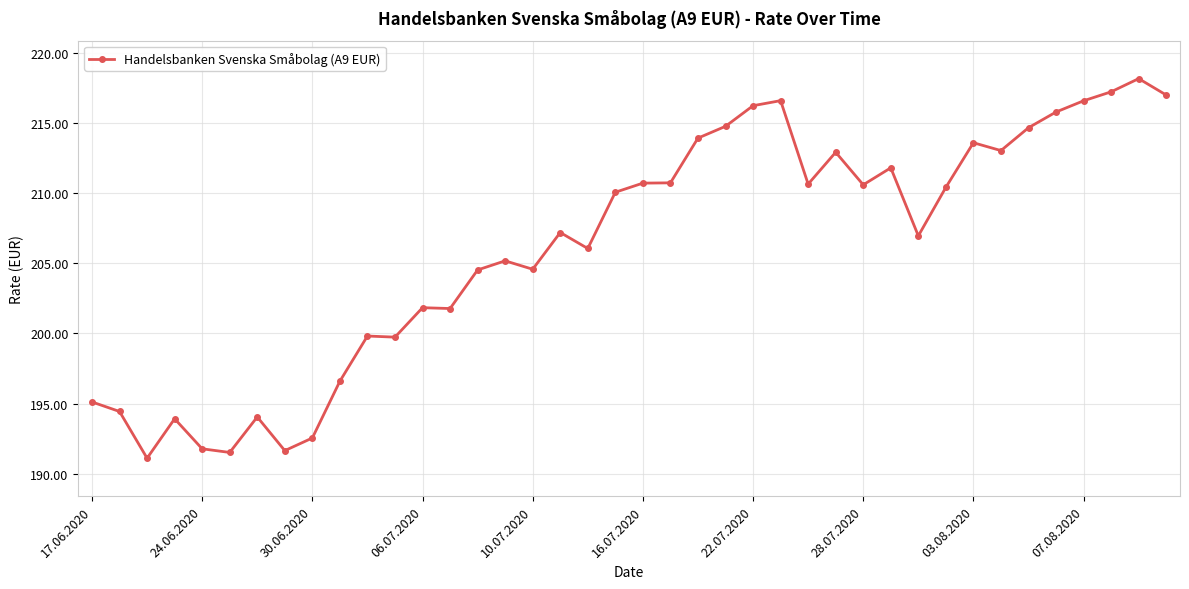

What is the smallest value displayed?

191.1